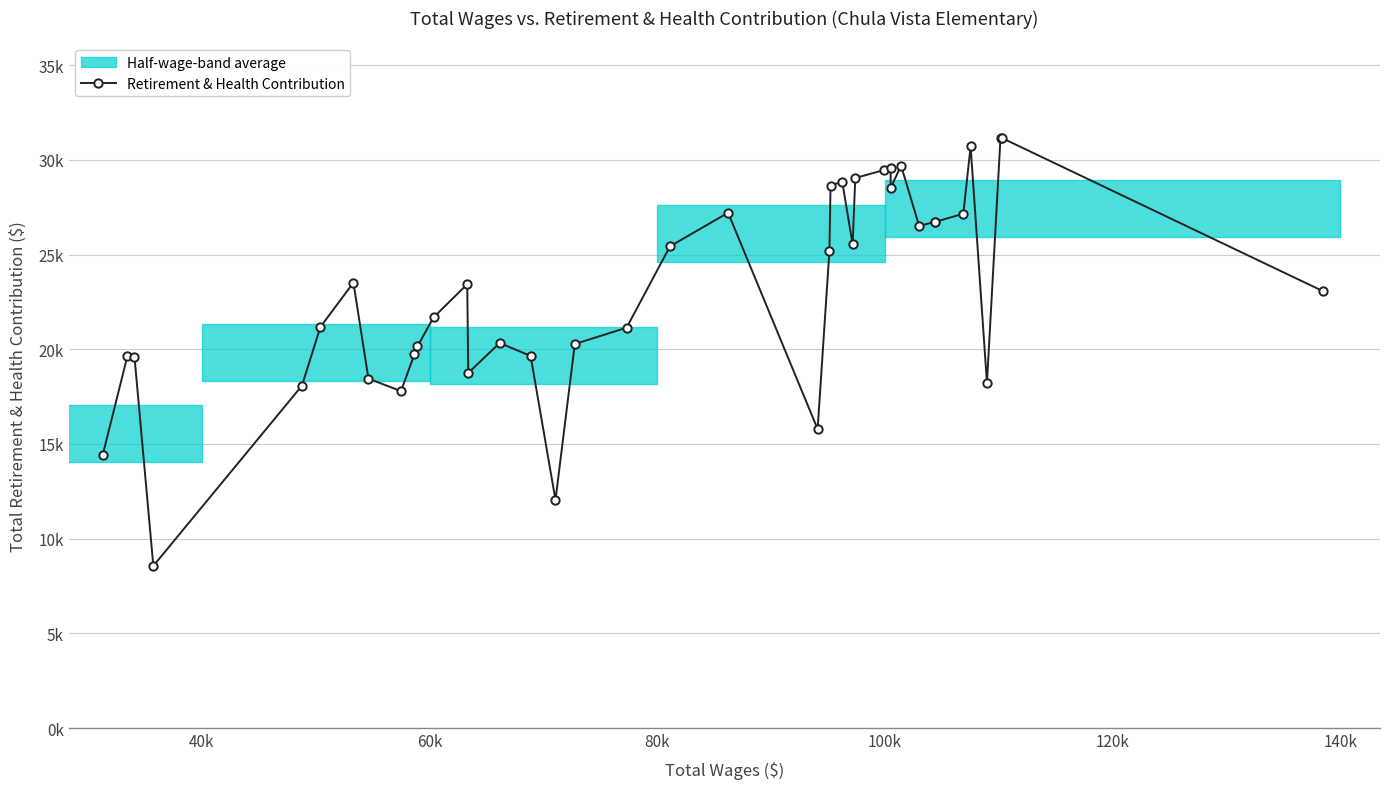

Is it true that the value at 34 is 47251?

False